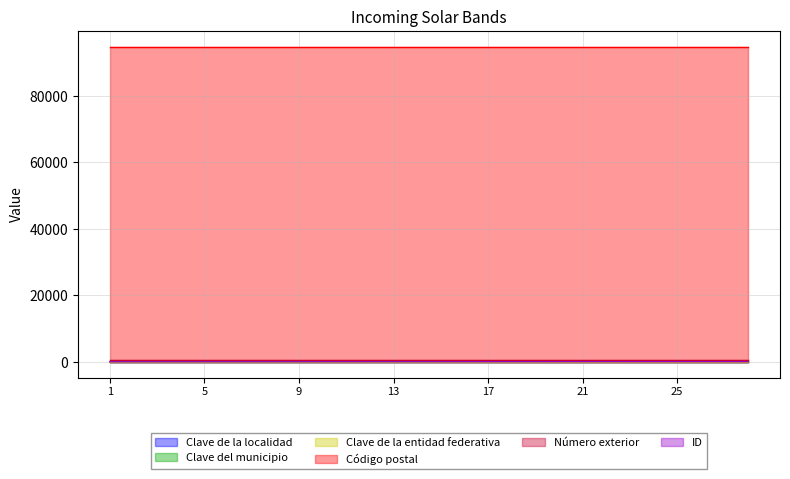

True or false: Clave del municipio has more than 2 interior local peaks.

False